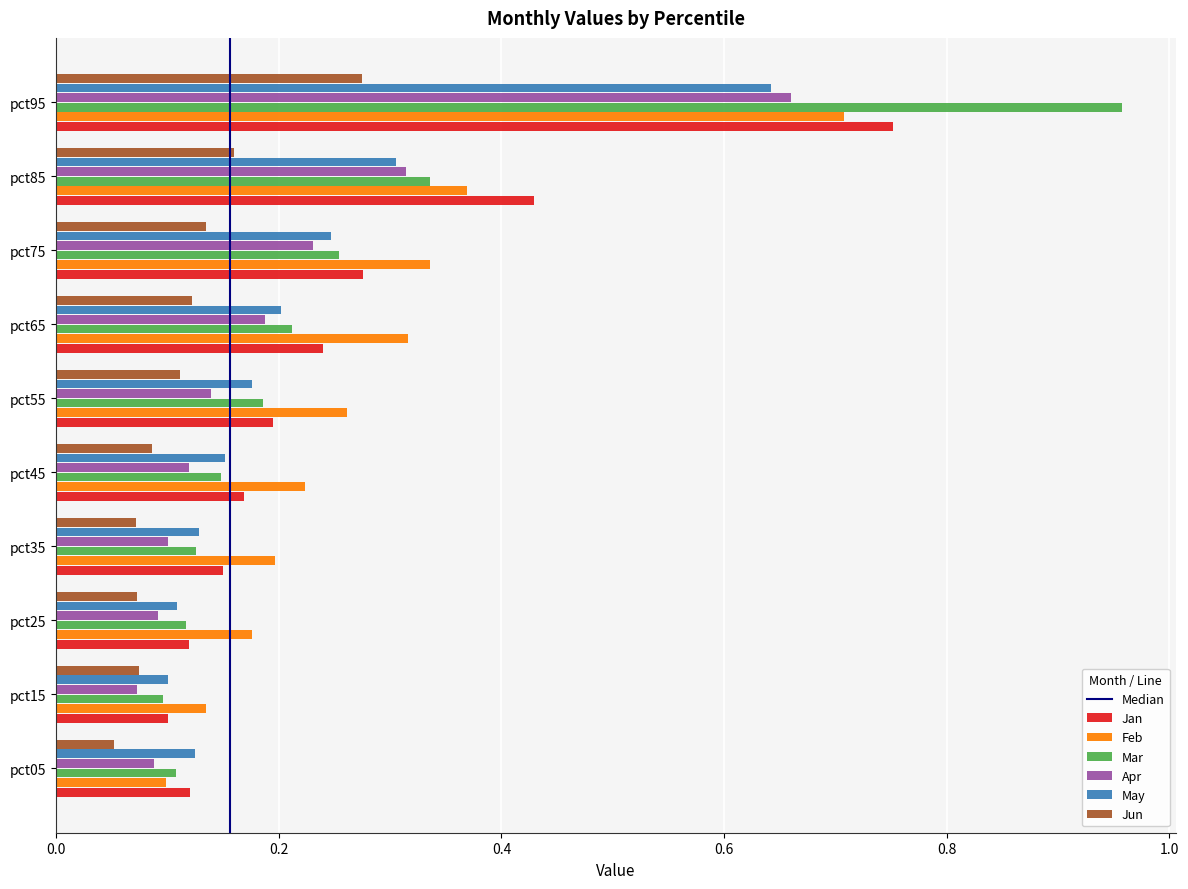

Which category has the highest value across all series?

pct95